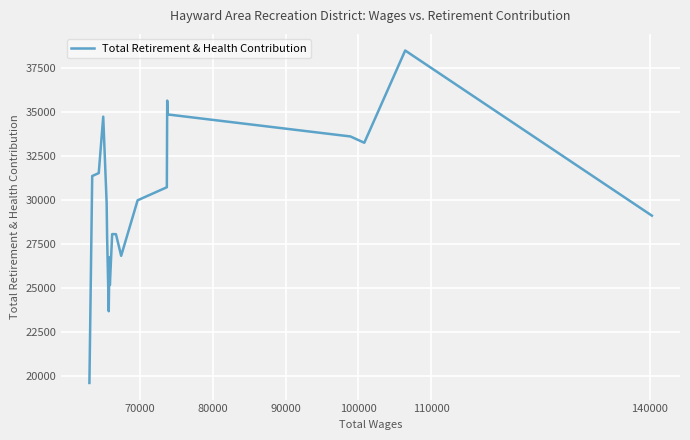

What is the difference between the maximum and minimum values?

18865.7